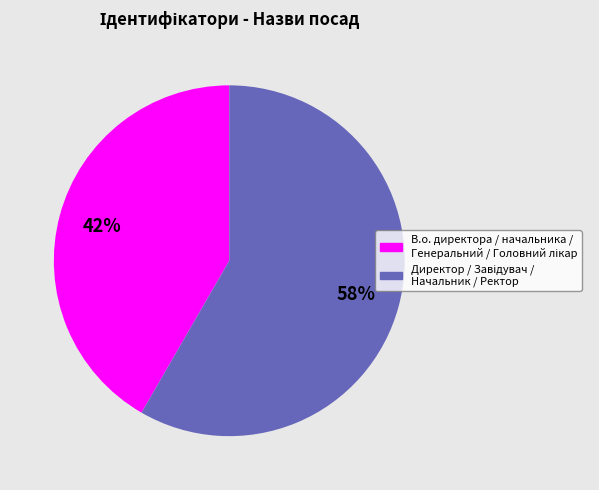

Is there a majority slice in this chart?

Yes